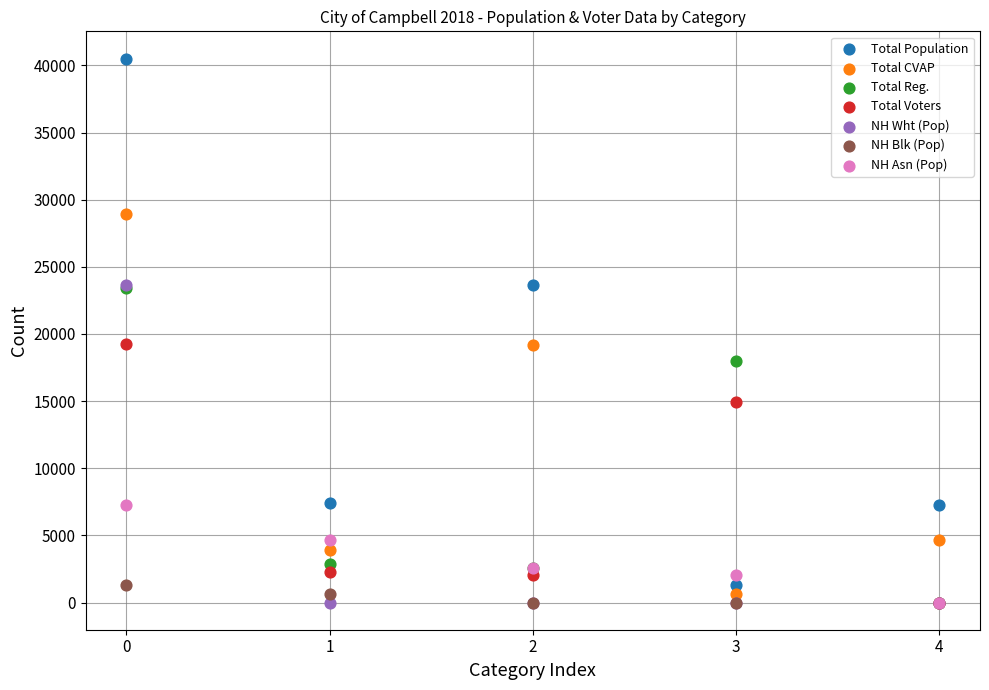

Which series has the largest Y range (max minus min)?

Total Population